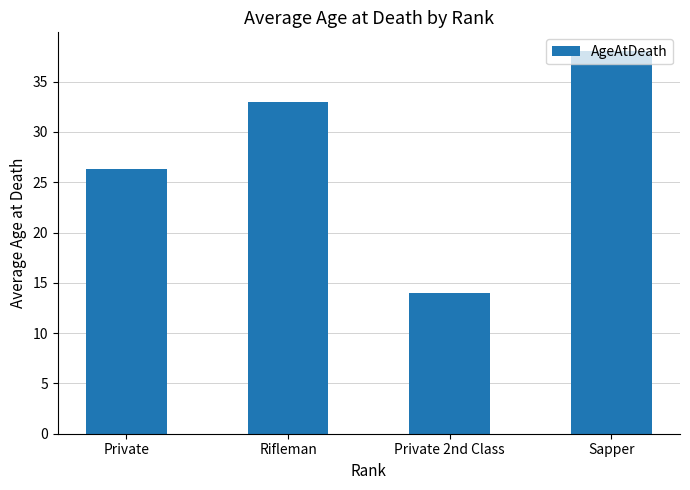

Count the number of data series in this chart.

1